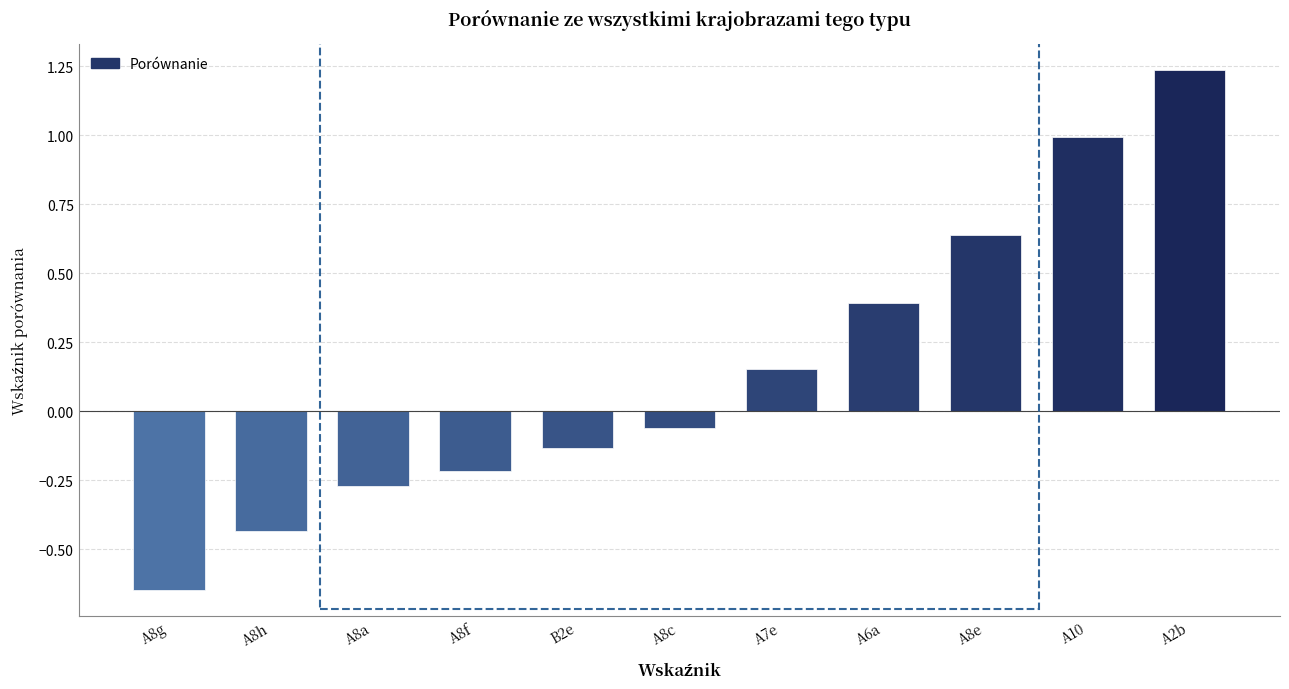

Where does the data first go above 0?

A7e